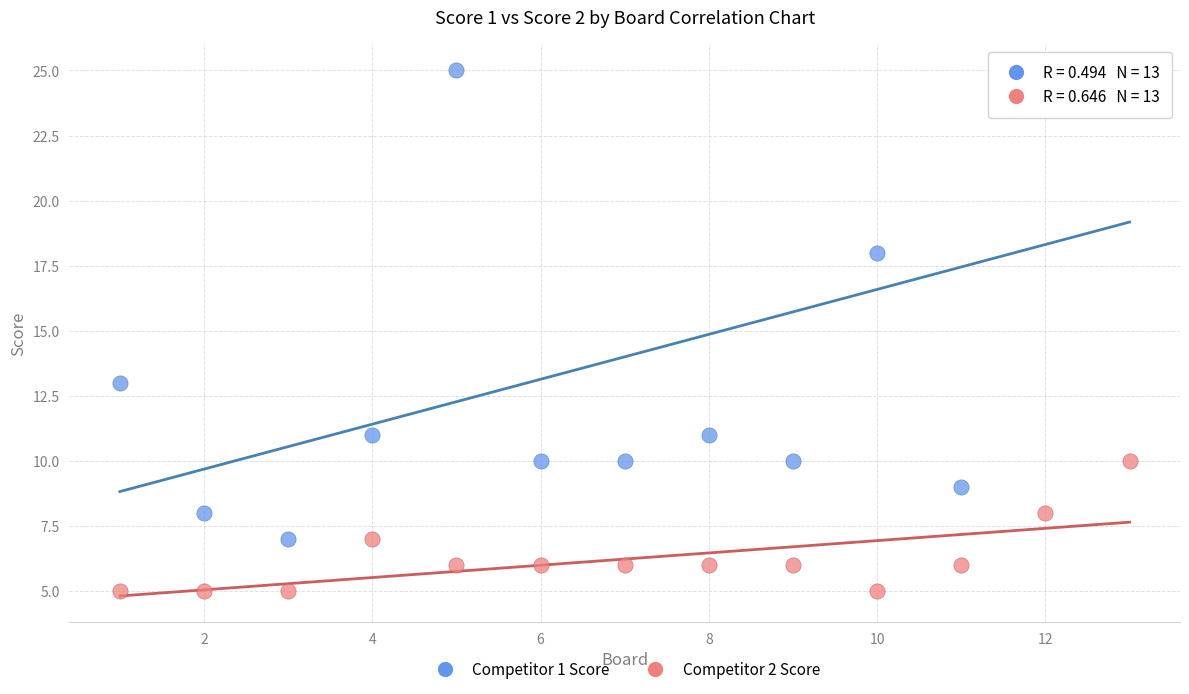

Which series contains the lowest Y value?

Competitor 2 Score